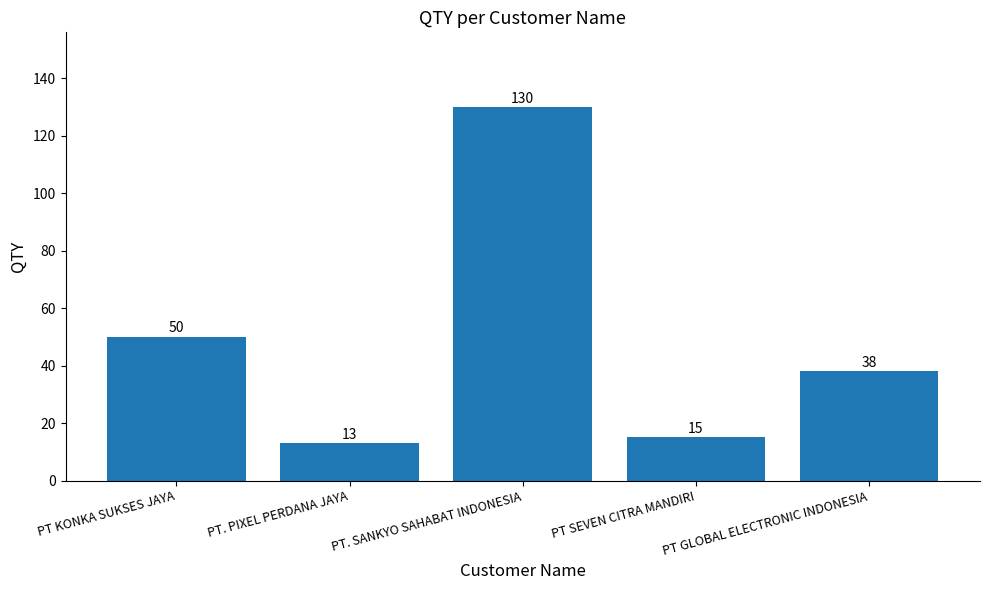

How many data points does each series have?

5